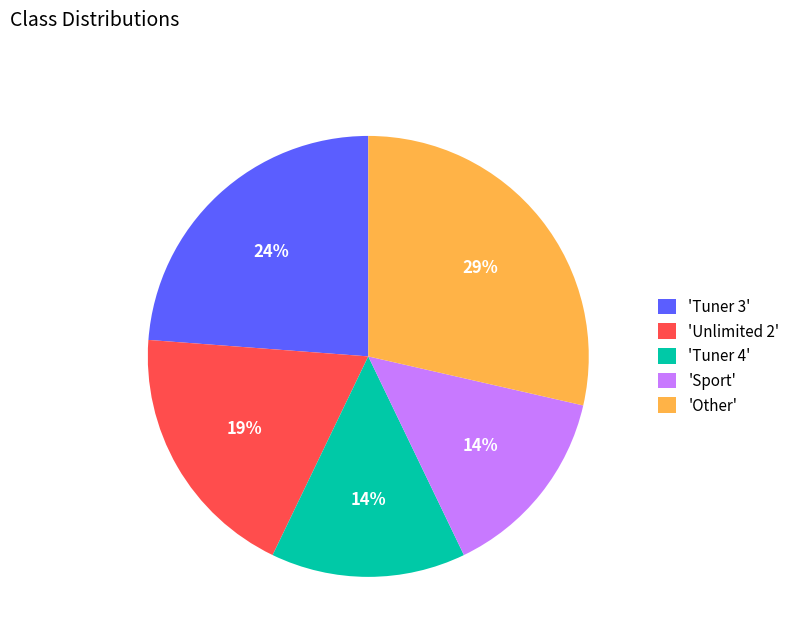

Which has a higher value, 'Tuner 4' or 'Tuner 3'?

'Tuner 3'